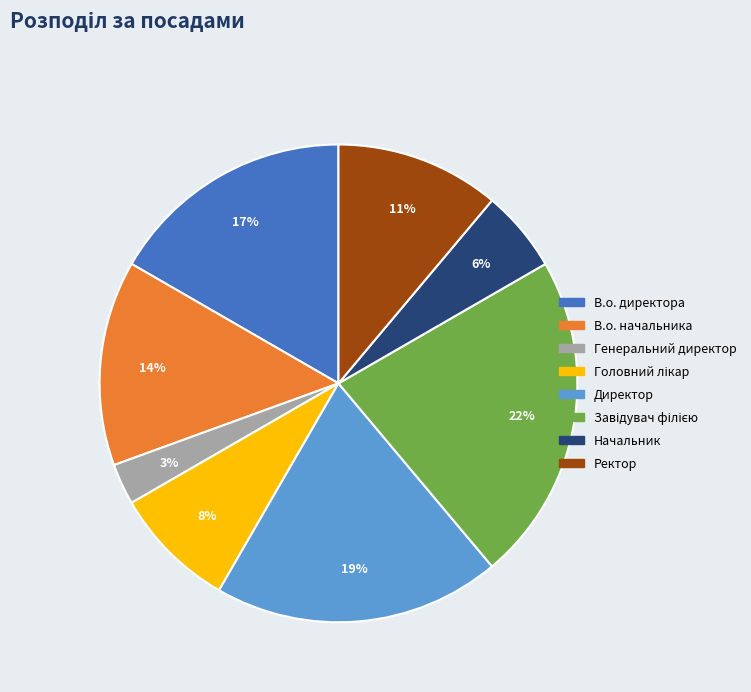

What is the smallest slice in the pie chart?

Генеральний директор